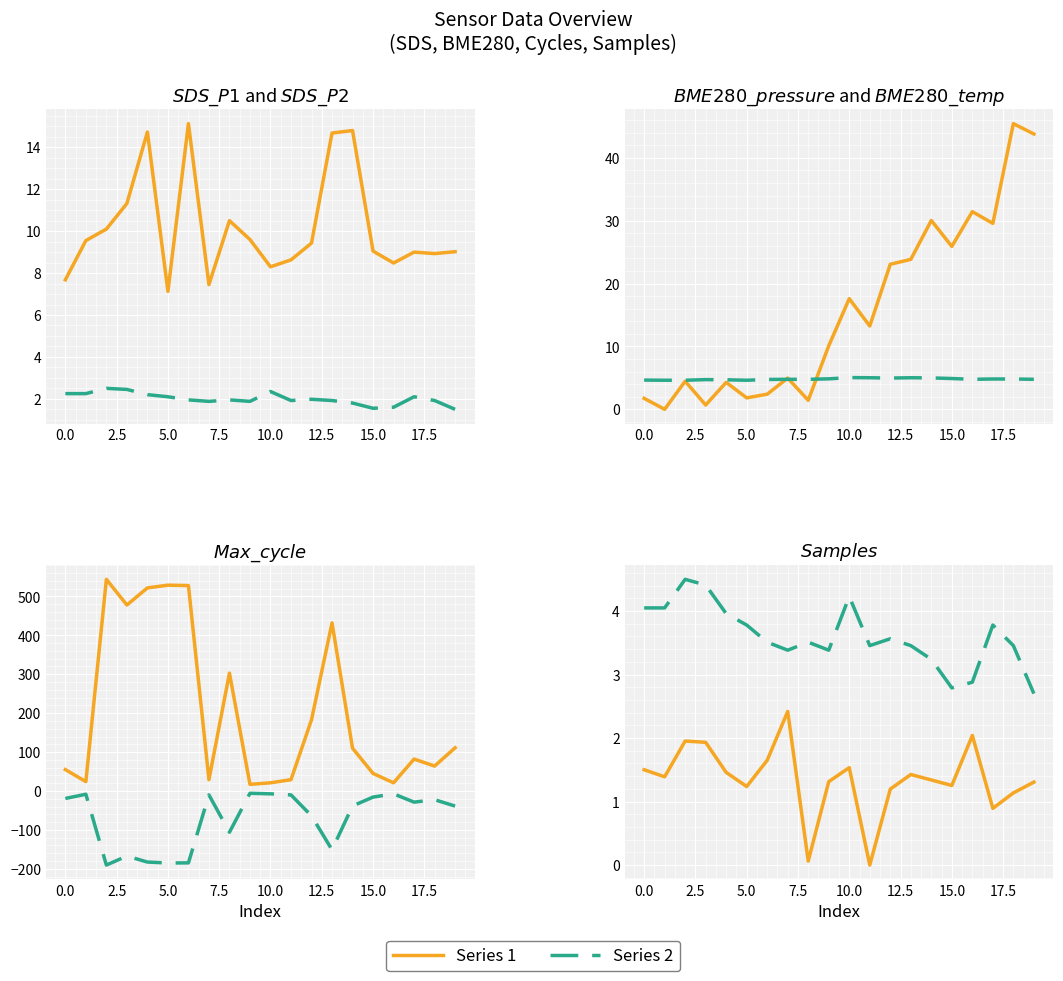

After their last crossing, which series has the higher values: Samples or SDS_P2?

SDS_P2